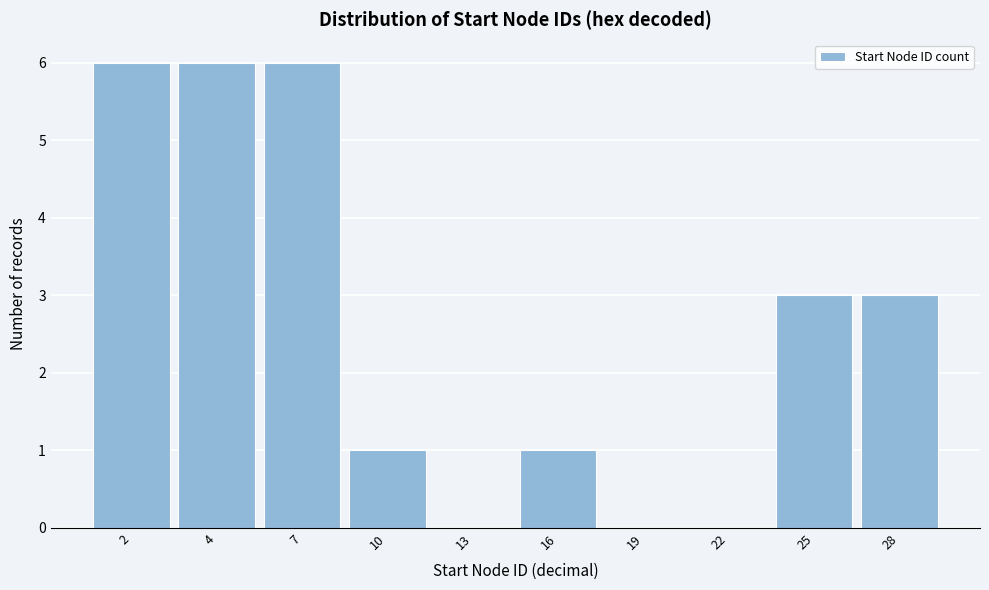

Reading right to left, extract all data points from this chart.

28=3	25=3	22=0	19=0	16=1	13=0	10=1	7=6	4=6	2=6